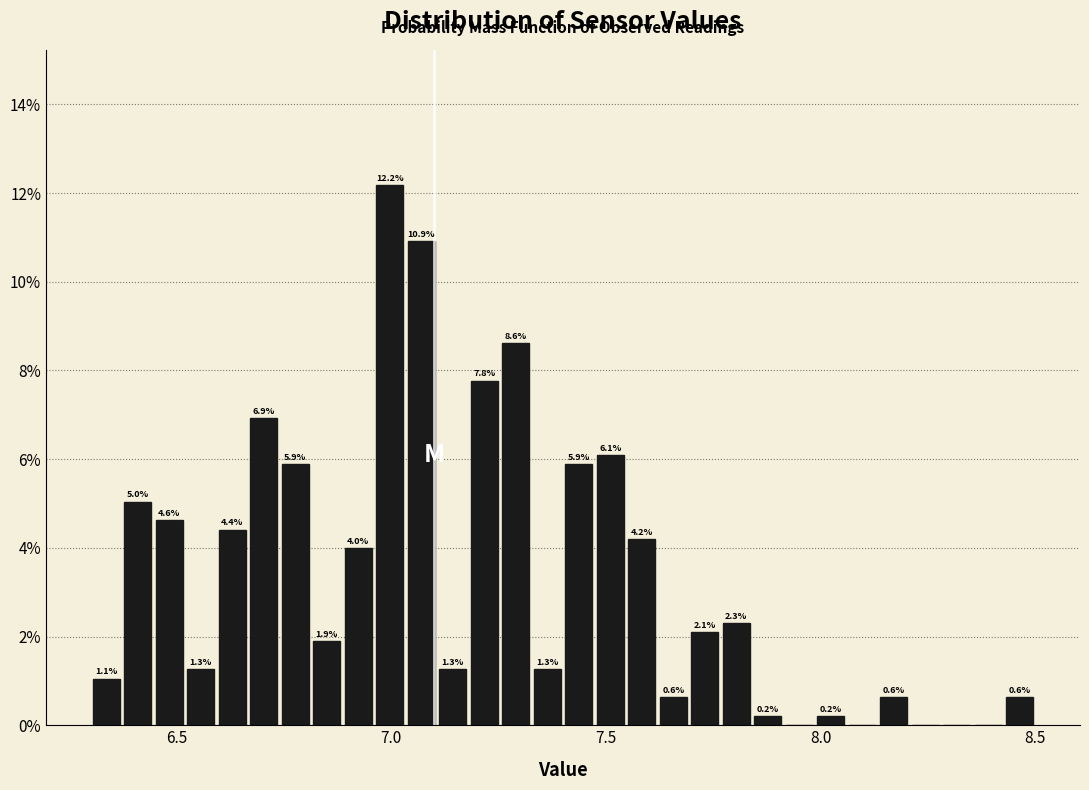

Read against the x-axis, roughly where is the centre of the tallest bar?

7.00